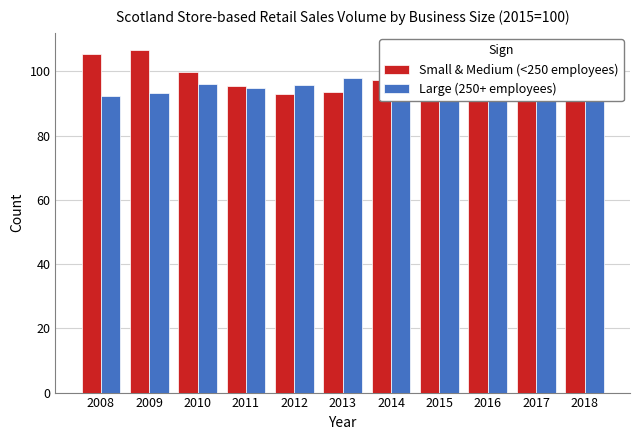

At which label does Large (250+ employees) first exceed 98?

2013